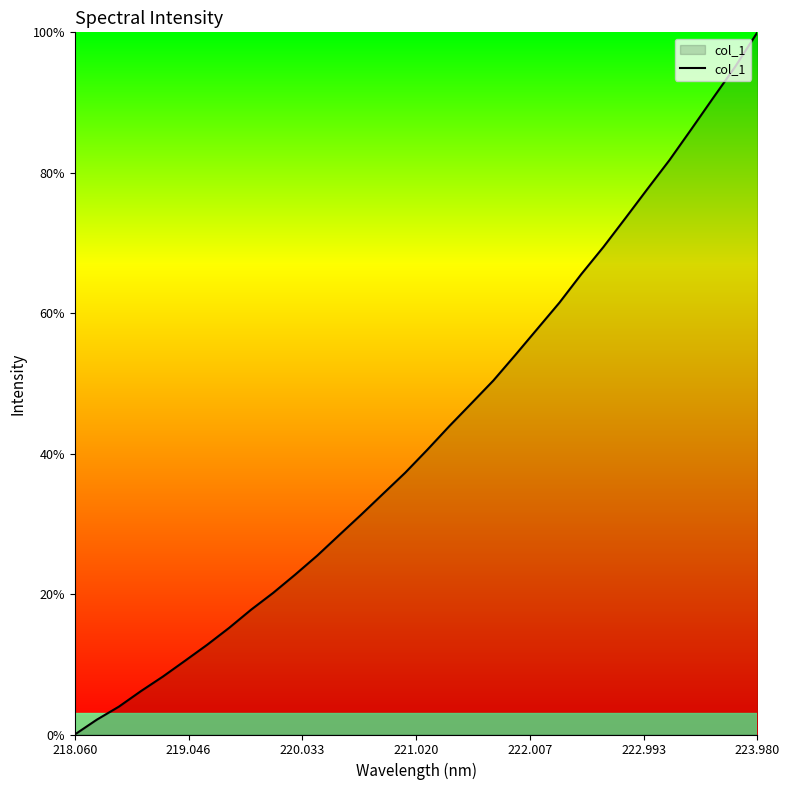

What is the difference between the maximum and minimum values?

100.0